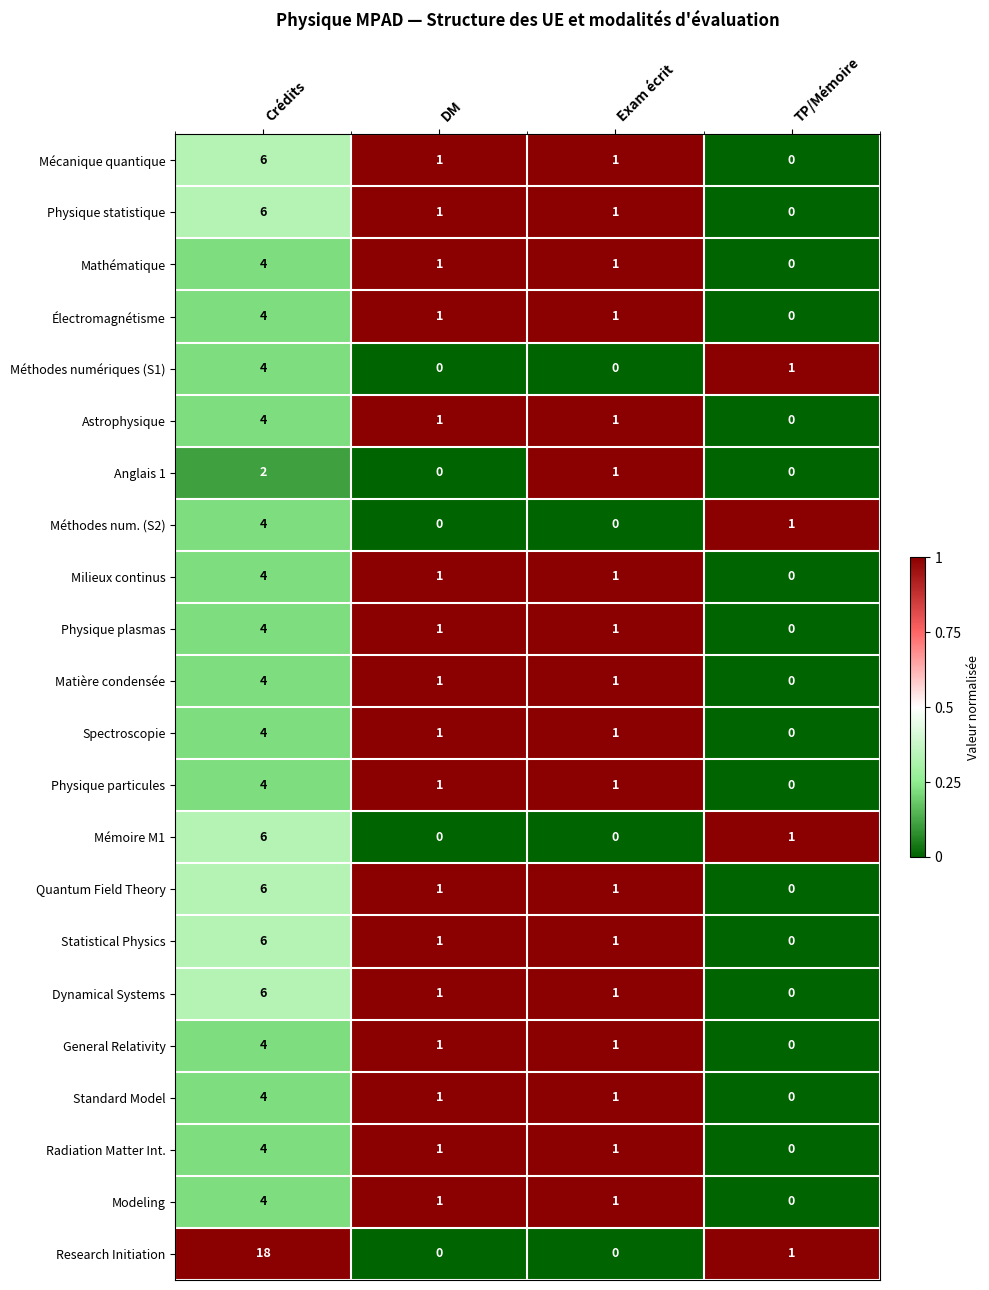

How many values in the Modeling series are below 1?

1